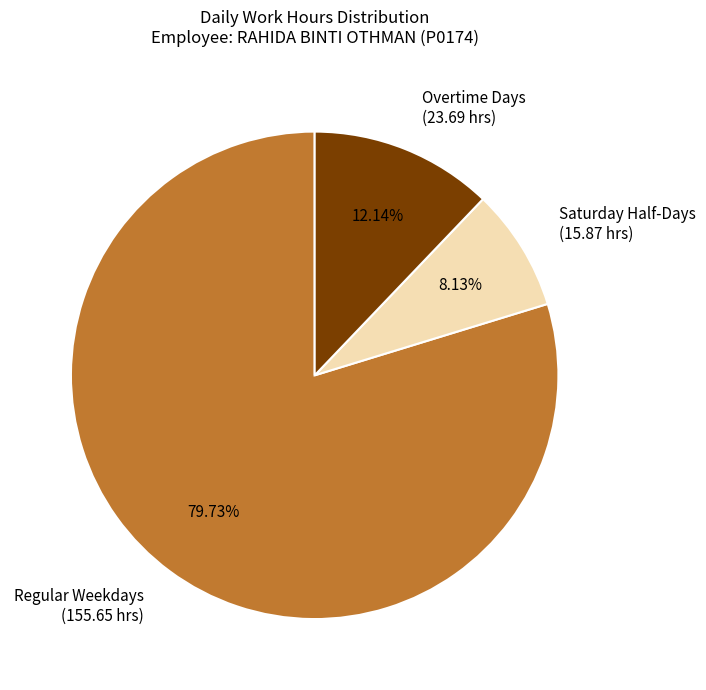

Is there any slice that represents more than half of the pie?

Yes